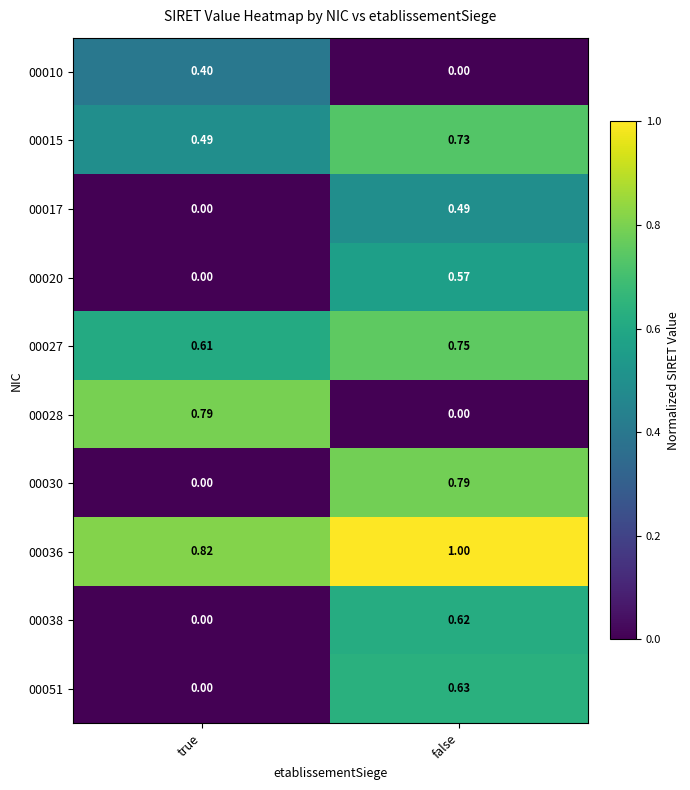

List the labels in order of 00017 value, largest first.

false, true